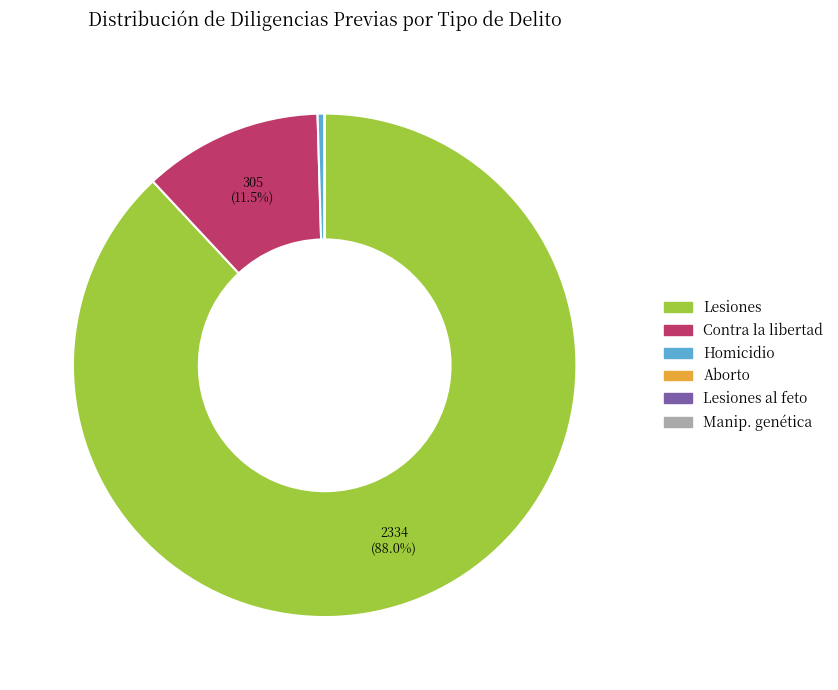

Is there a majority slice in this chart?

Yes